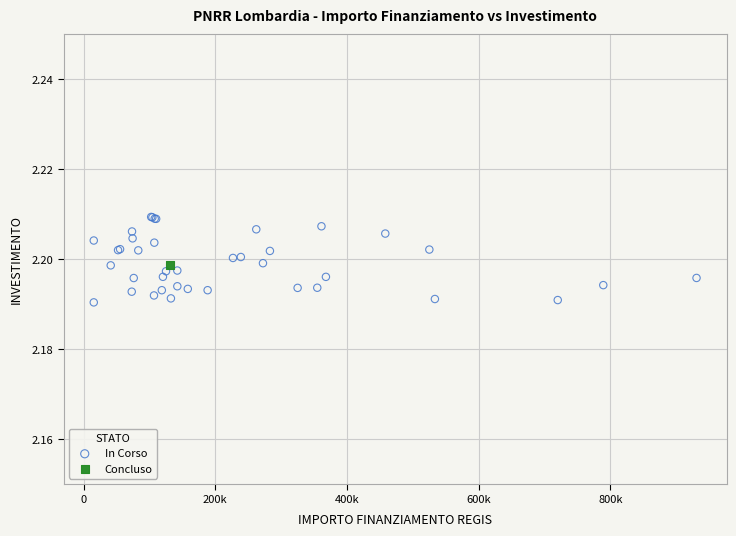

What are all the series names shown in the legend?

In Corso, Concluso